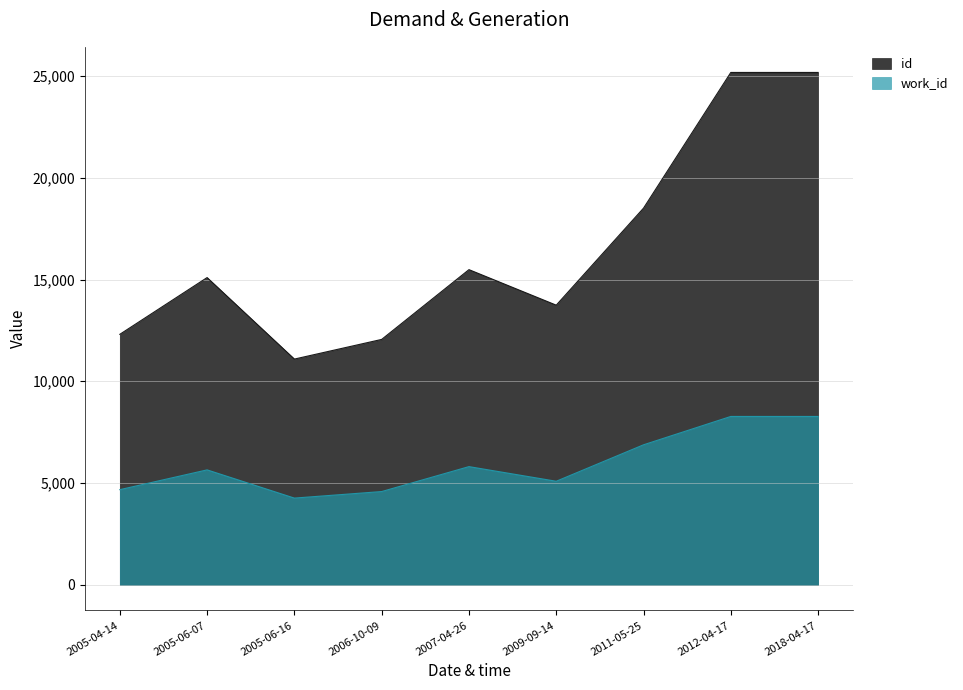

Rank the series by their average value, from highest to lowest.

id, work_id